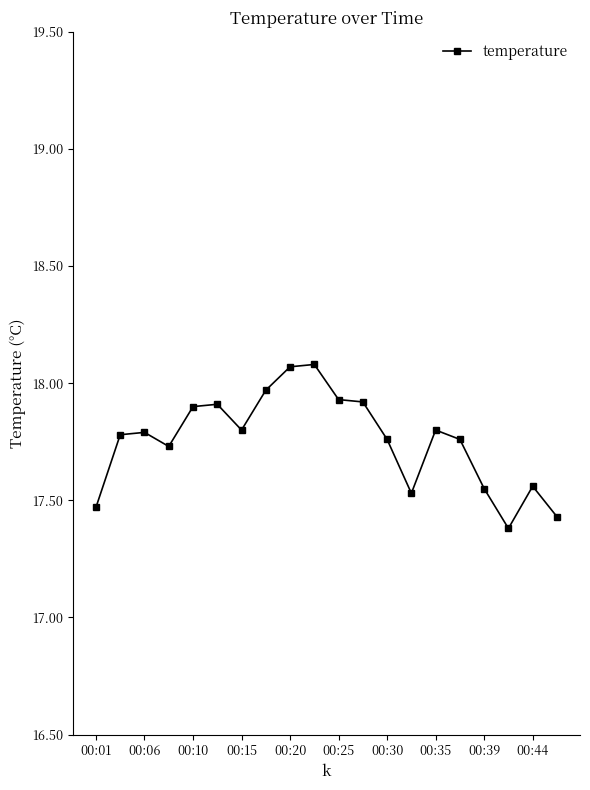

What is the difference between the second highest and minimum values?

0.7